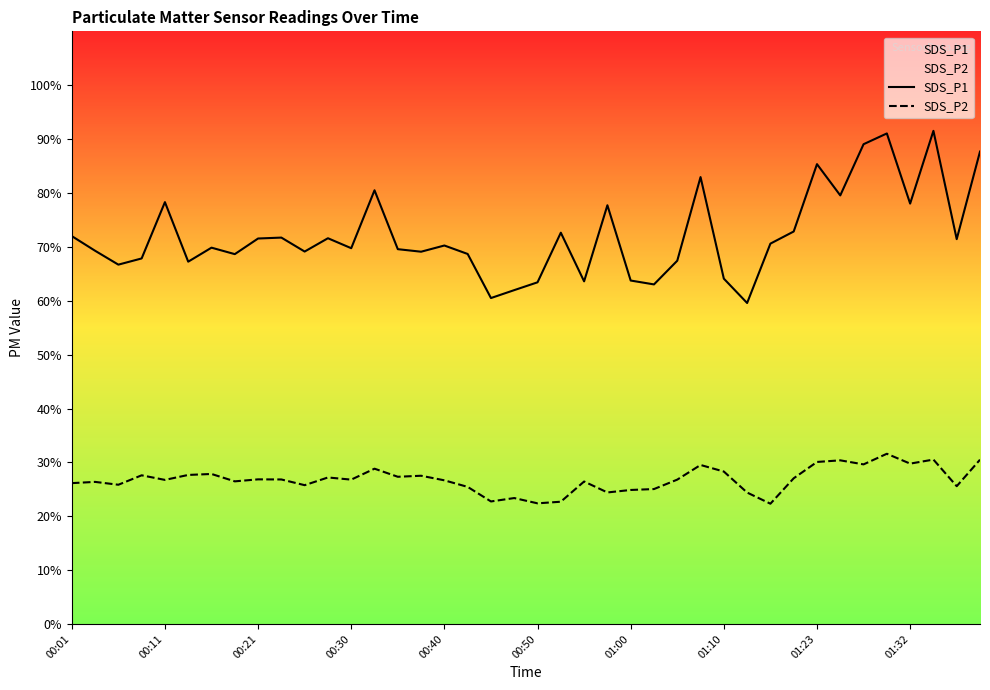

What is the difference between the second highest and minimum values in the SDS_P2 series?

8.2